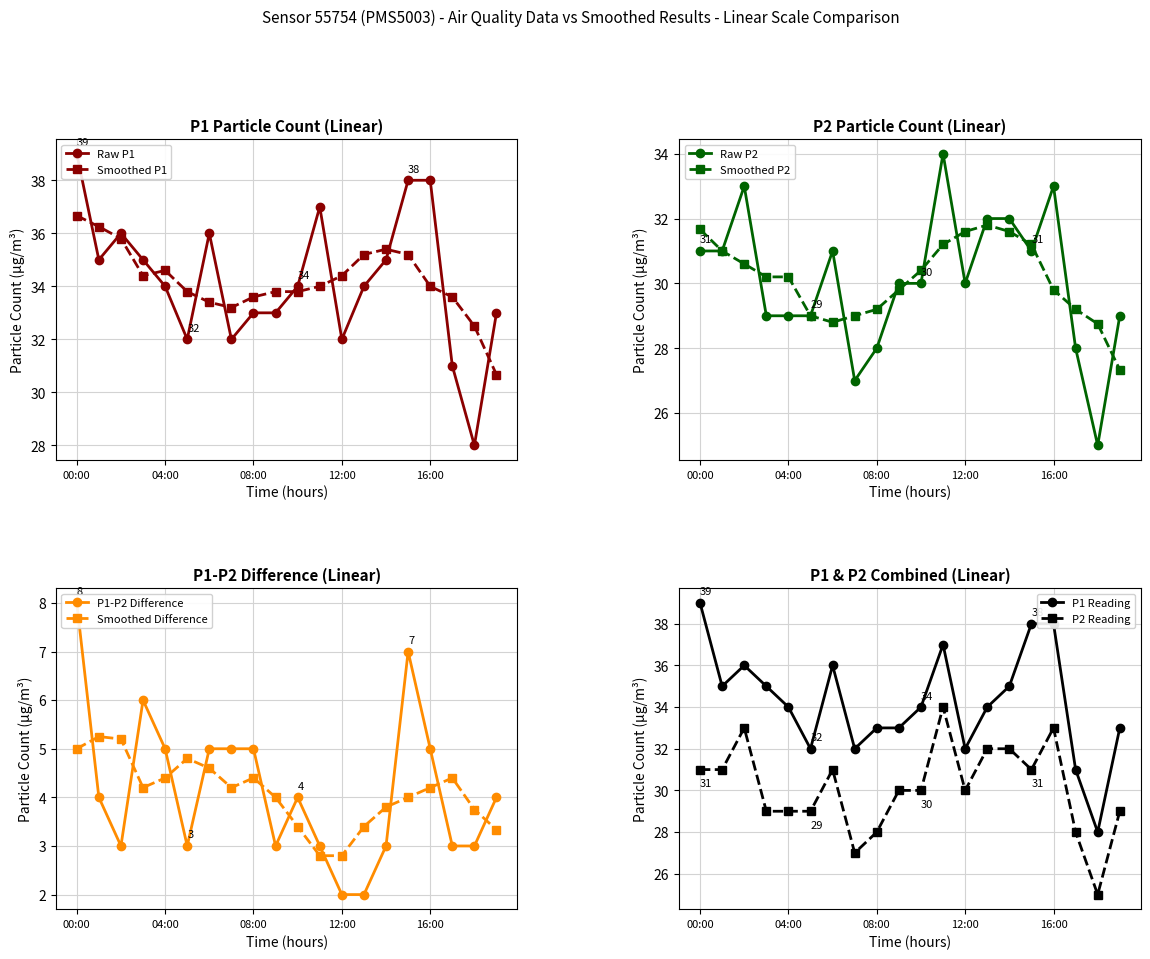

What is the difference between the maximum and minimum values in the P2 series?

9